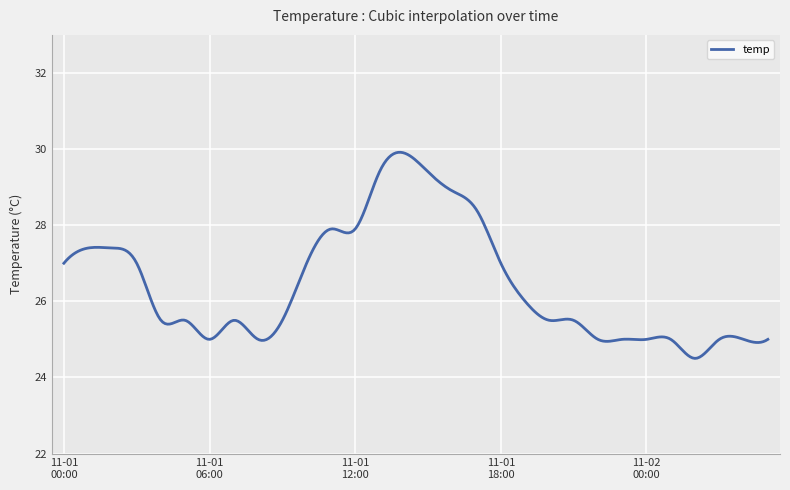

Does the chart have visible grid lines?

Yes